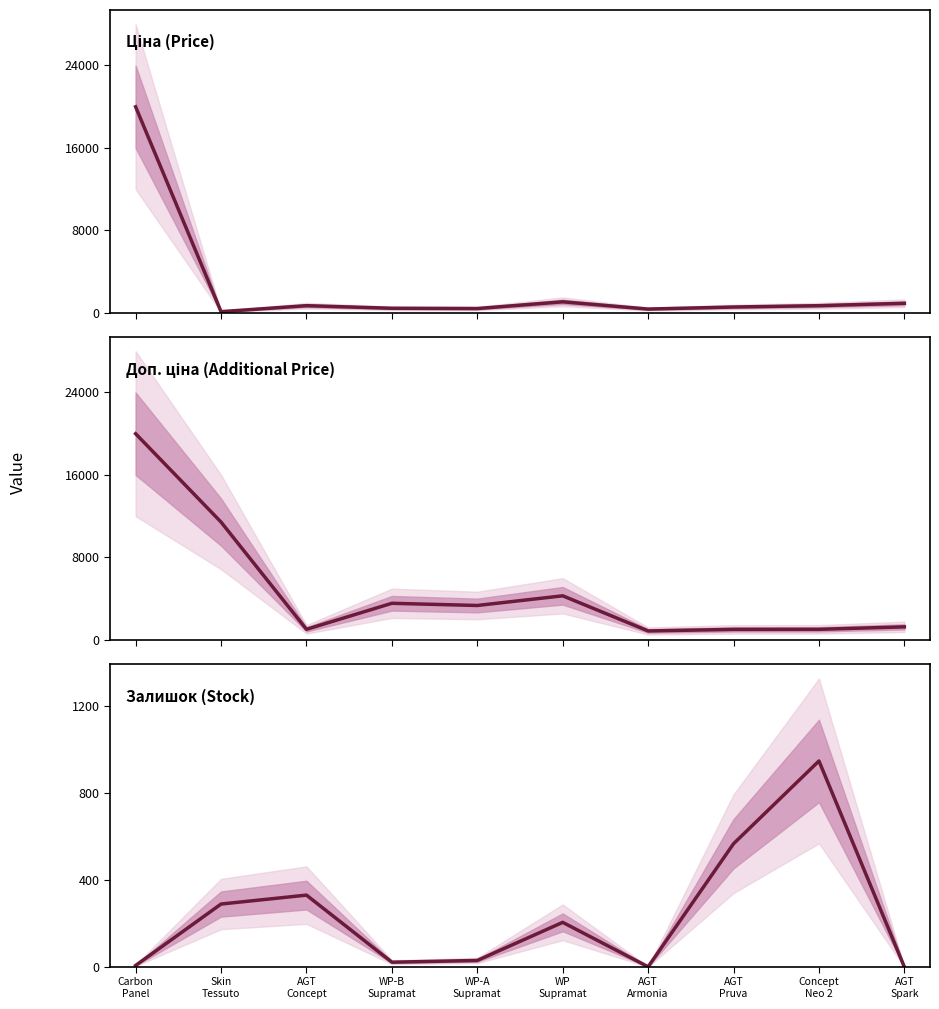

True or false: Ціна (Price) and Доп. ціна (Additional Price) intersect in this chart.

False